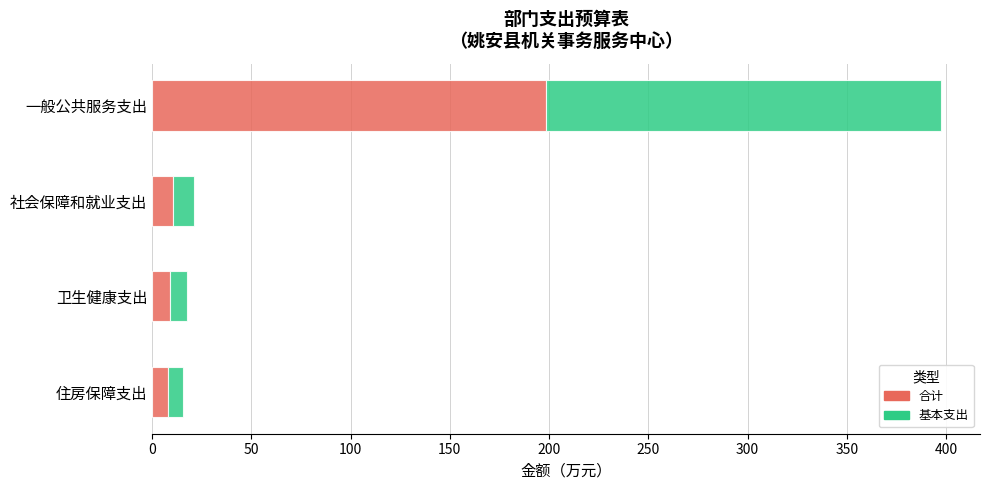

The value of 合计 at 卫生健康支出 is 8.8. True or false?

True